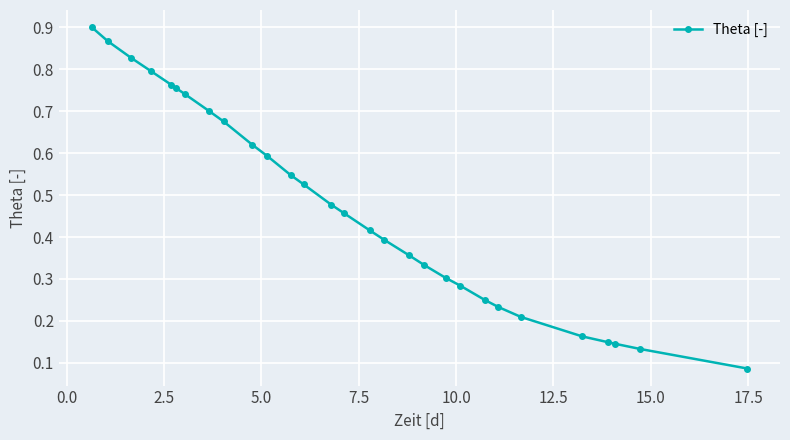

Count the number of data series in this chart.

1